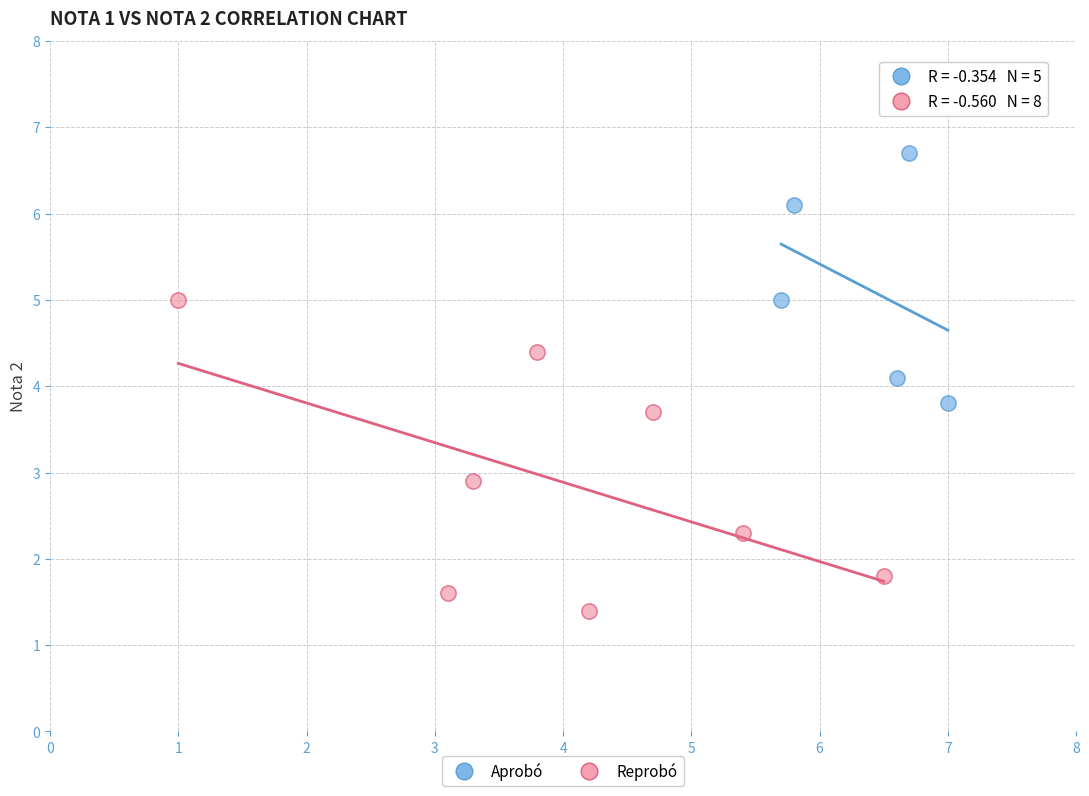

Which series has the widest spread of Y values?

Reprobó